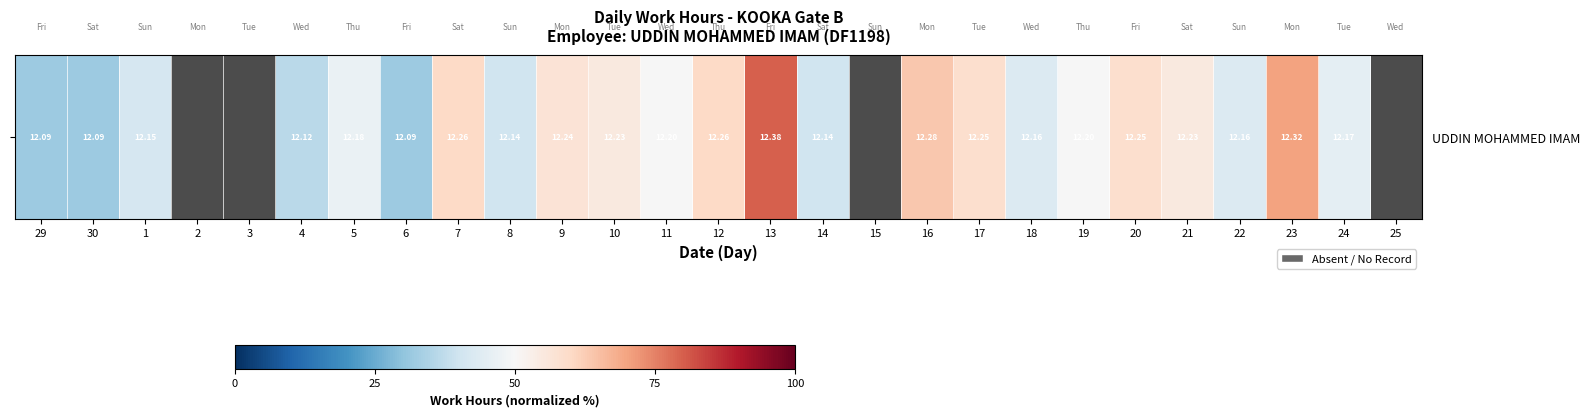

Count the number of data series in this chart.

1